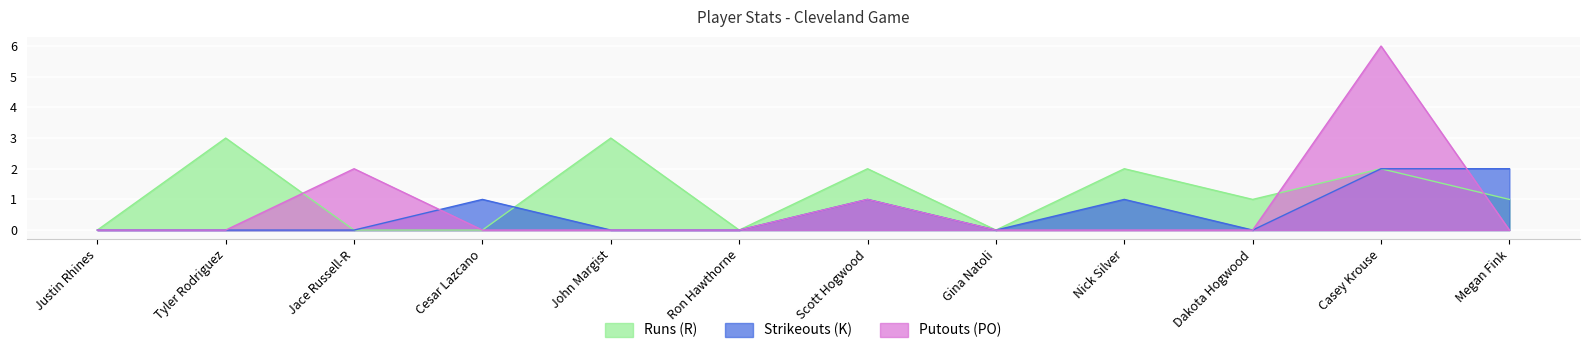

What is the difference between the maximum and minimum values in the Strikeouts (K) series?

2